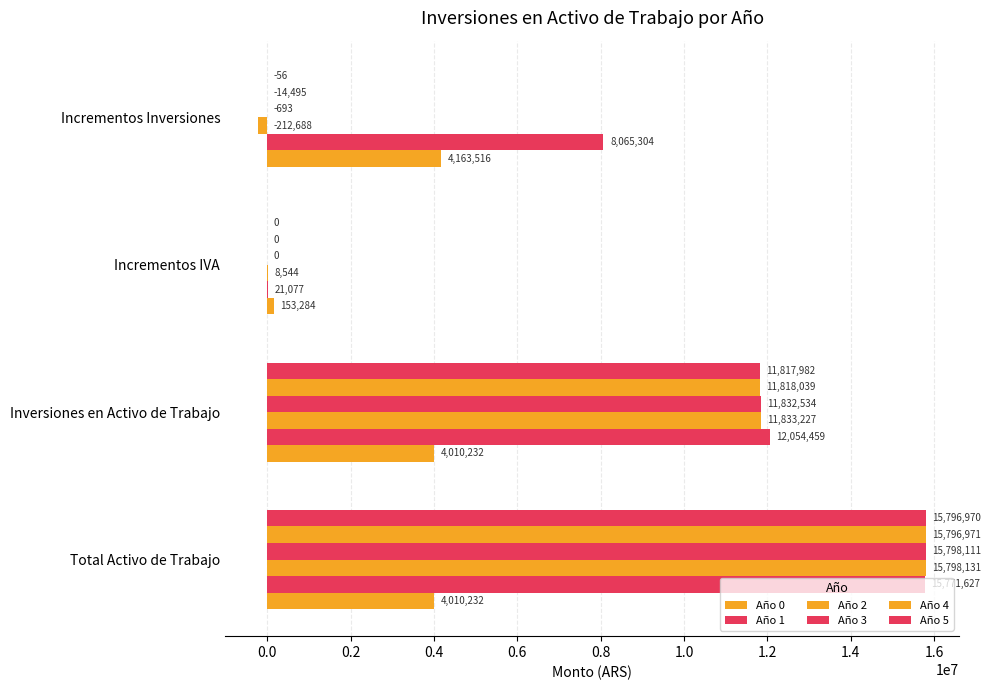

Reading left to right, transcribe all the data shown in this chart.

Año 0: 4010231.6	4010231.6	153284.5	4163516.0
Año 1: 15771627.0	12054458.6	21076.9	8065303.9
Año 2: 15798131.2	11833226.8	8544.2	-212687.6
Año 3: 15798110.9	11832533.8	0.0	-693.0
Año 4: 15796970.6	11818038.7	0.0	-14495.2
Año 5: 15796969.5	11817982.2	0.0	-56.5